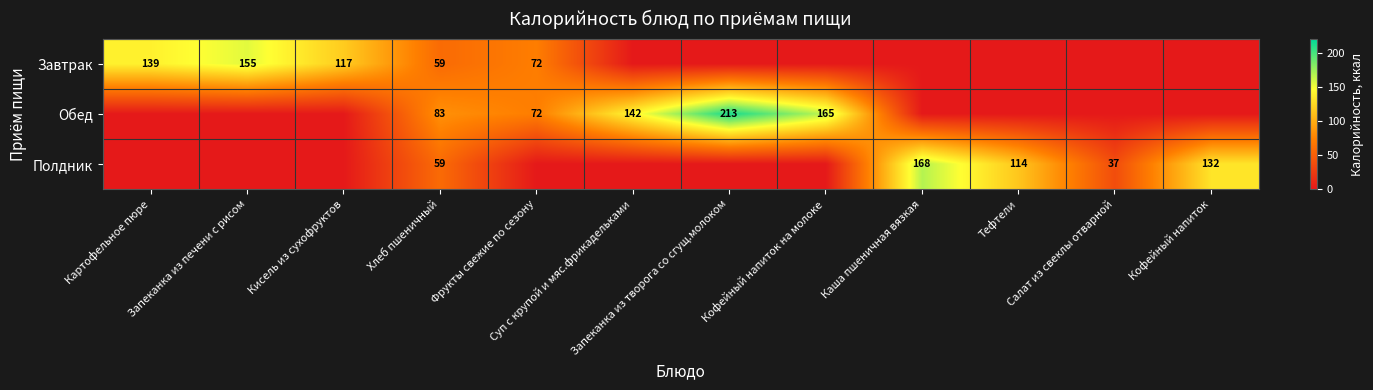

At how many categories does at least one series exceed 14?

12